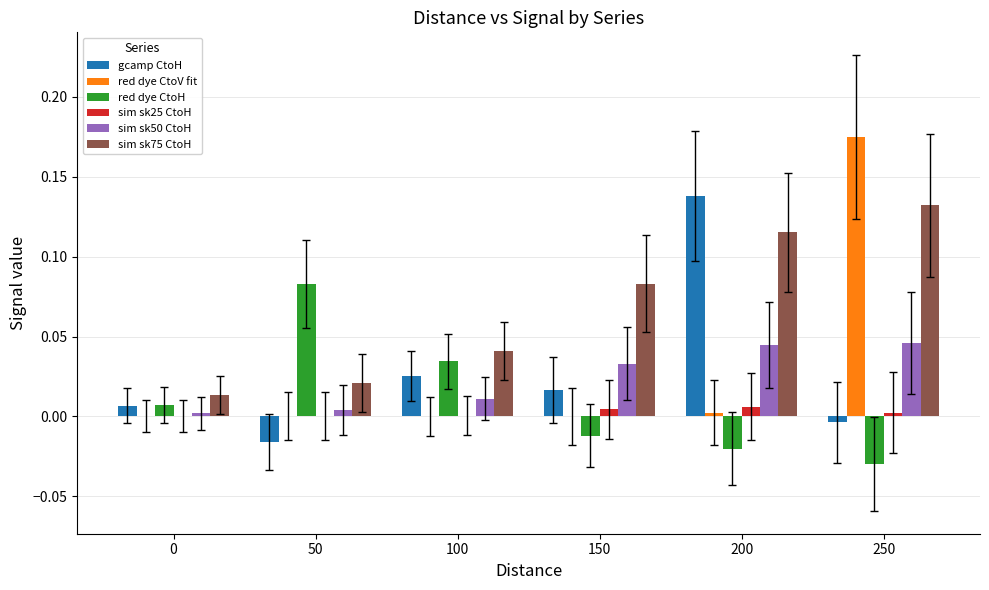

Is it true that gcamp CtoH equals 0.0 at 150?

True